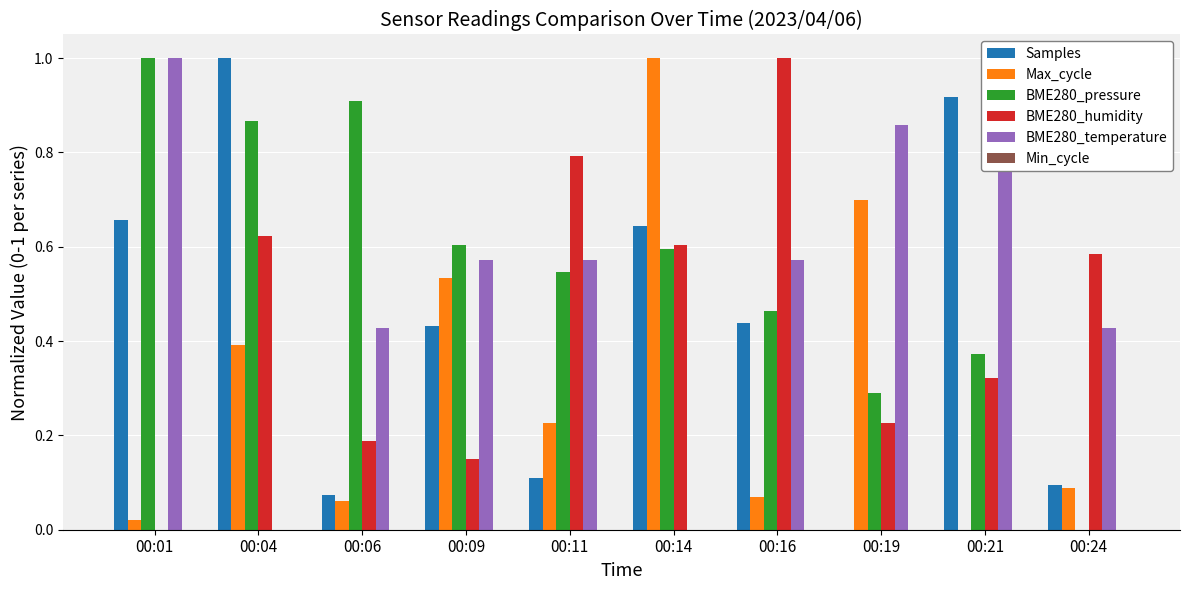

What is the greatest value displayed?

1.0